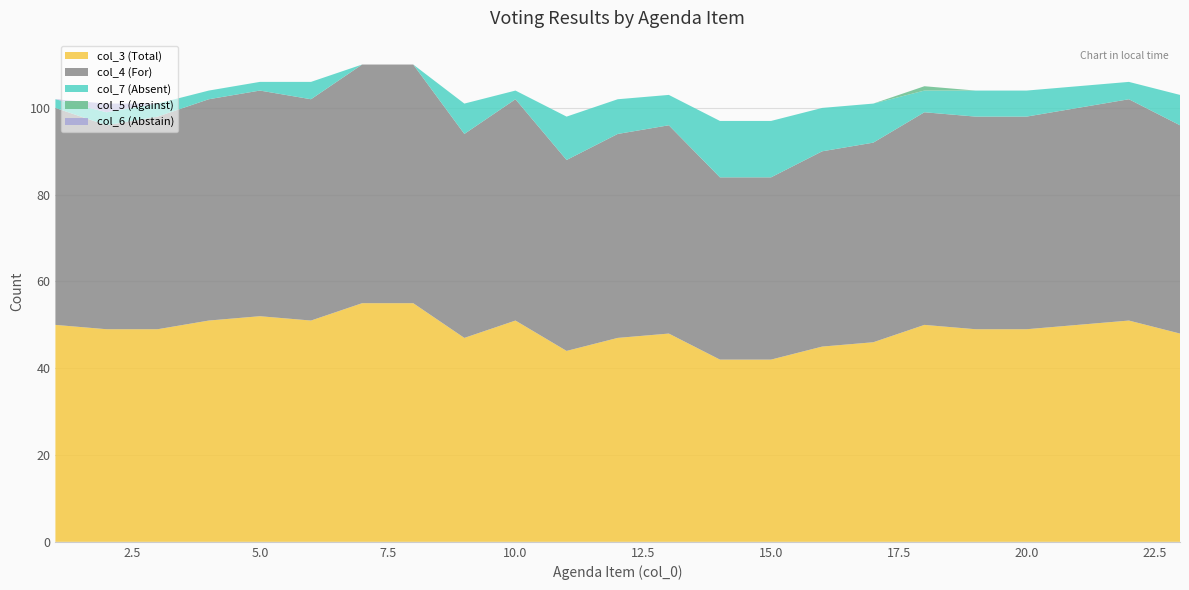

Reading left to right, extract all data points from this chart.

col_3: 50	49	49	51	52	51	55	55	47	51	44	47	48	42	42	45	46	50	49	49	50	51	48
col_4: 50	47	49	51	52	51	55	55	47	51	44	47	48	42	42	45	46	49	49	49	50	51	48
col_7: 2	3	3	2	2	4	0	0	7	2	10	8	7	13	13	10	9	5	6	6	5	4	7
col_5: 0	0	0	0	0	0	0	0	0	0	0	0	0	0	0	0	0	1	0	0	0	0	0
col_6: 0	2	0	0	0	0	0	0	0	0	0	0	0	0	0	0	0	0	0	0	0	0	0